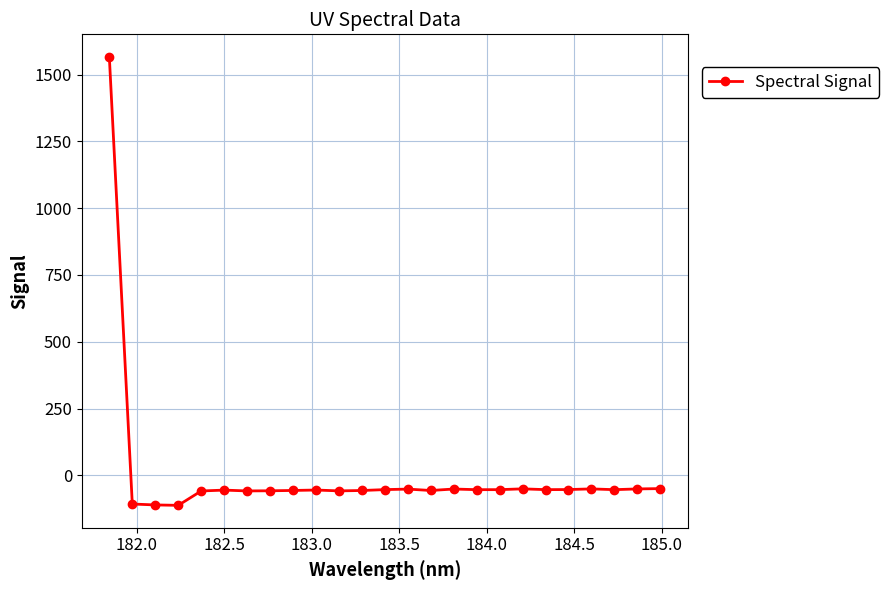

What is the maximum value shown in the chart?

1566.5